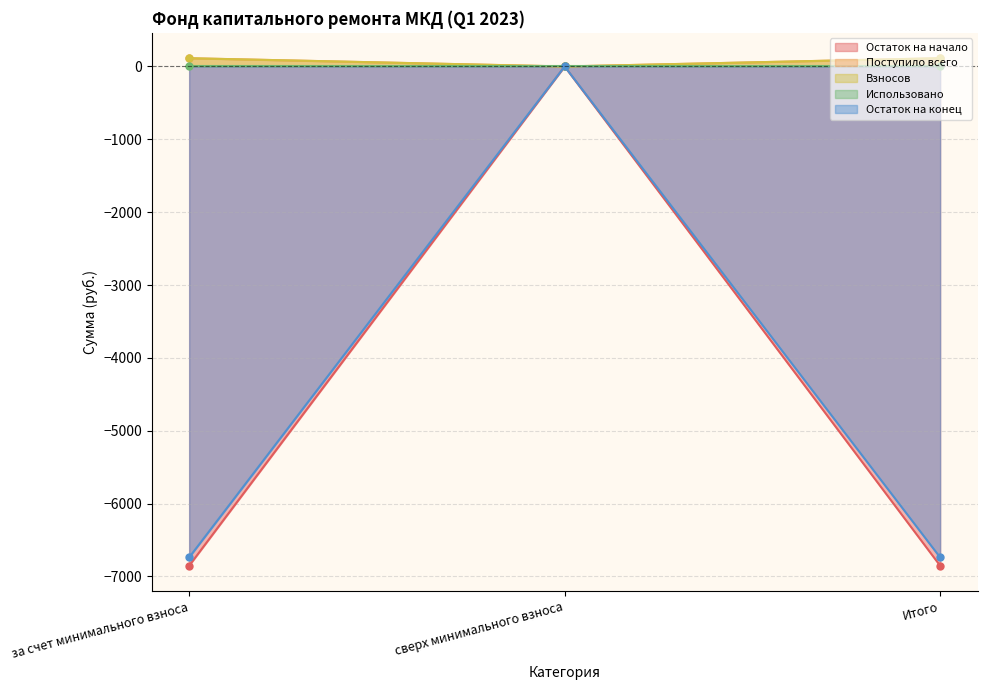

What is the difference between the Остаток на конец values at за счет минимального взноса and сверх минимального взноса?

6738.8